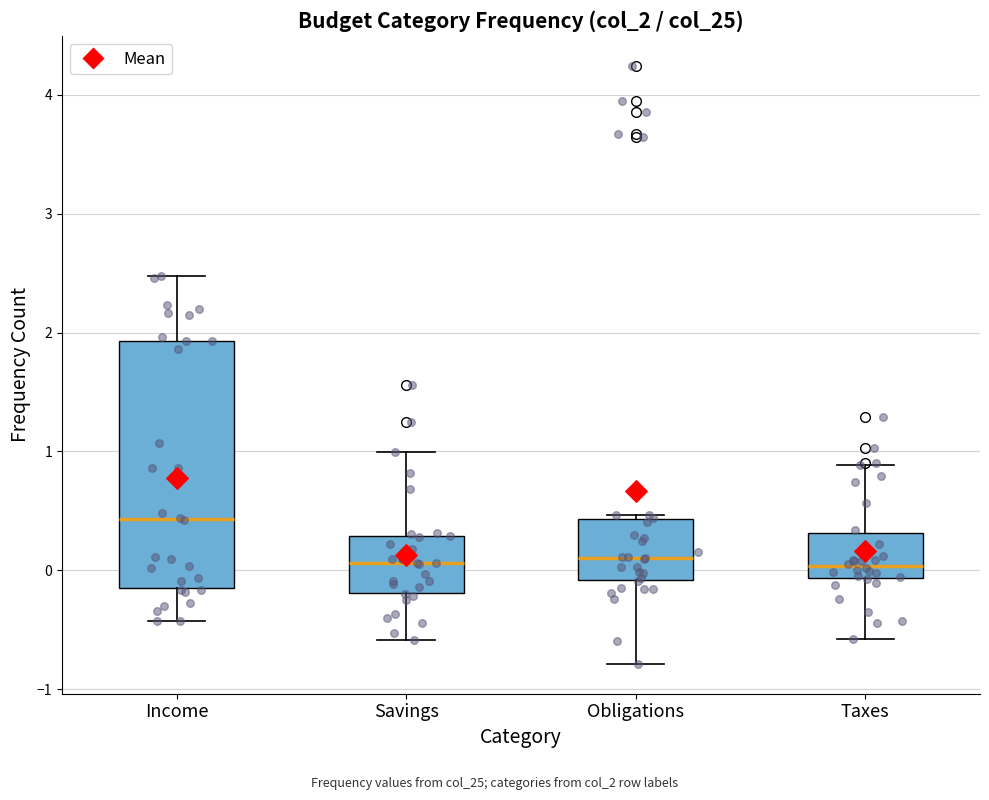

Reading left to right, transcribe this box plot: for each box, give where its median line is, the range the box spans, and where its two whiskers end, as read against the y-axis. The values are not printed on the chart, so give them approximately, as read against the axis.

Income: median 0.4, box -0.1 to 1.9, whiskers -0.4 to 2.5
Savings: median 0.1, box -0.2 to 0.3, whiskers -0.6 to 1.0
Obligations: median 0.1, box -0.1 to 0.4, whiskers -0.8 to 0.5
Taxes: median 0.0, box -0.1 to 0.3, whiskers -0.6 to 0.9